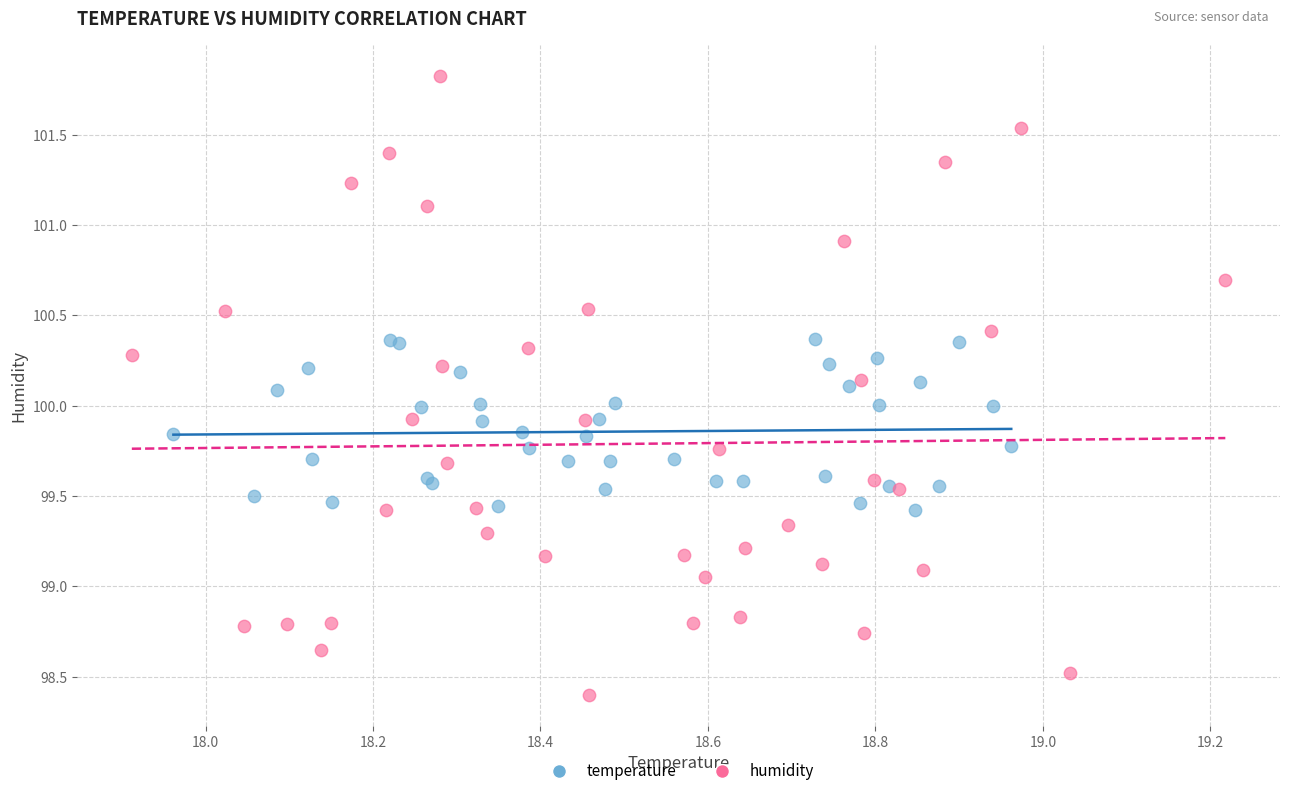

What are all the series names shown in the legend?

temperature, humidity